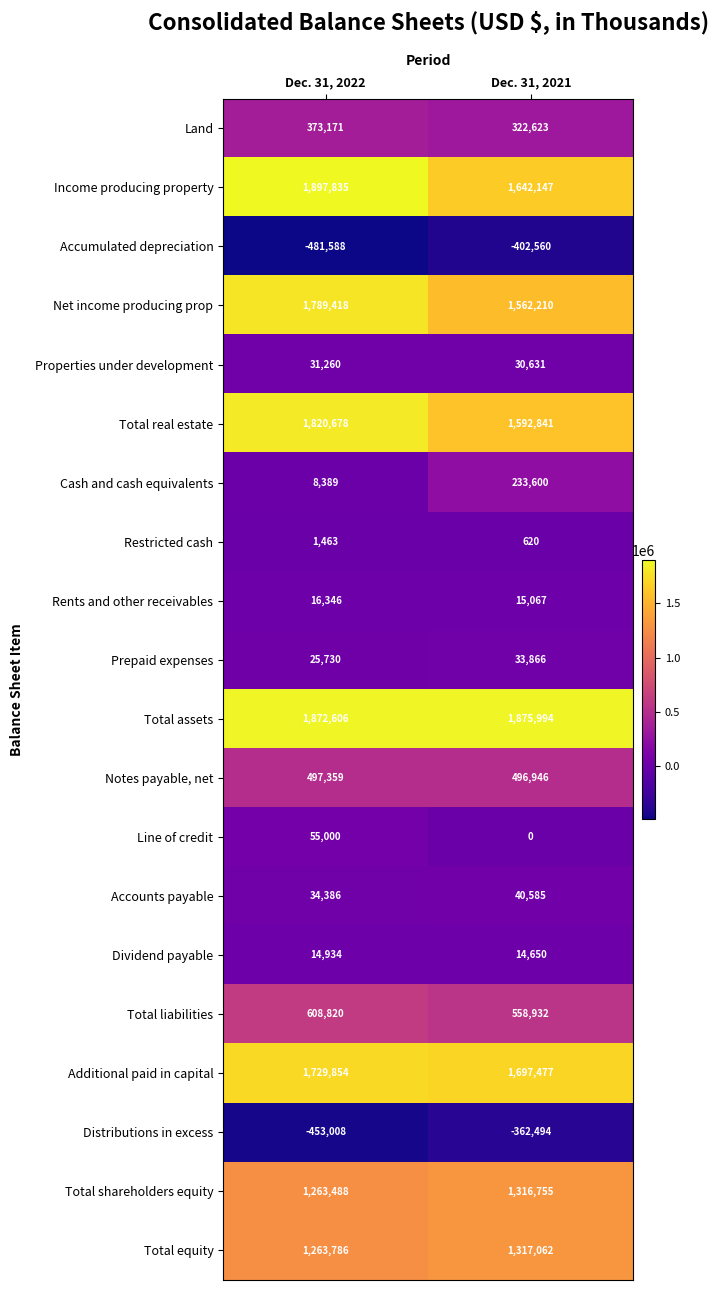

True or false: Total real estate has a value of 1592841 at Dec. 31, 2021.

True